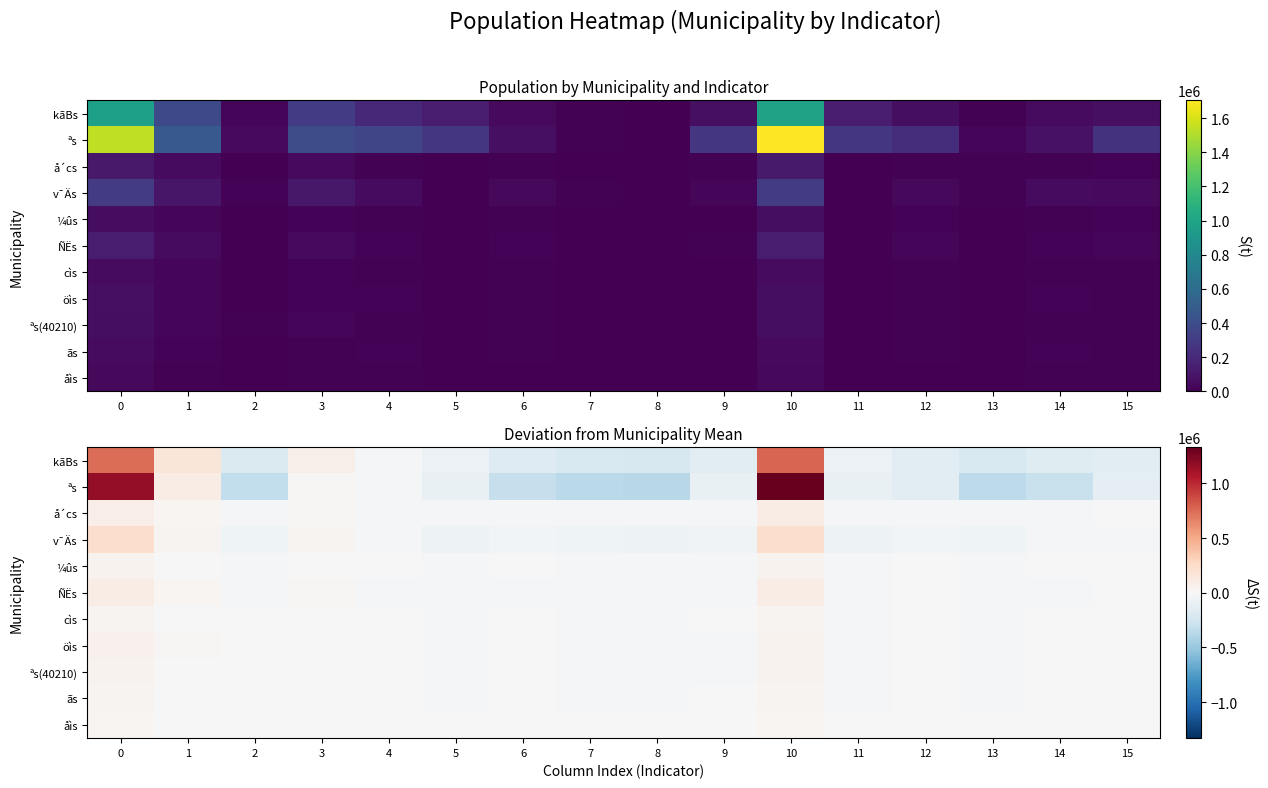

What is the minimum value shown in the chart?

-371216.3